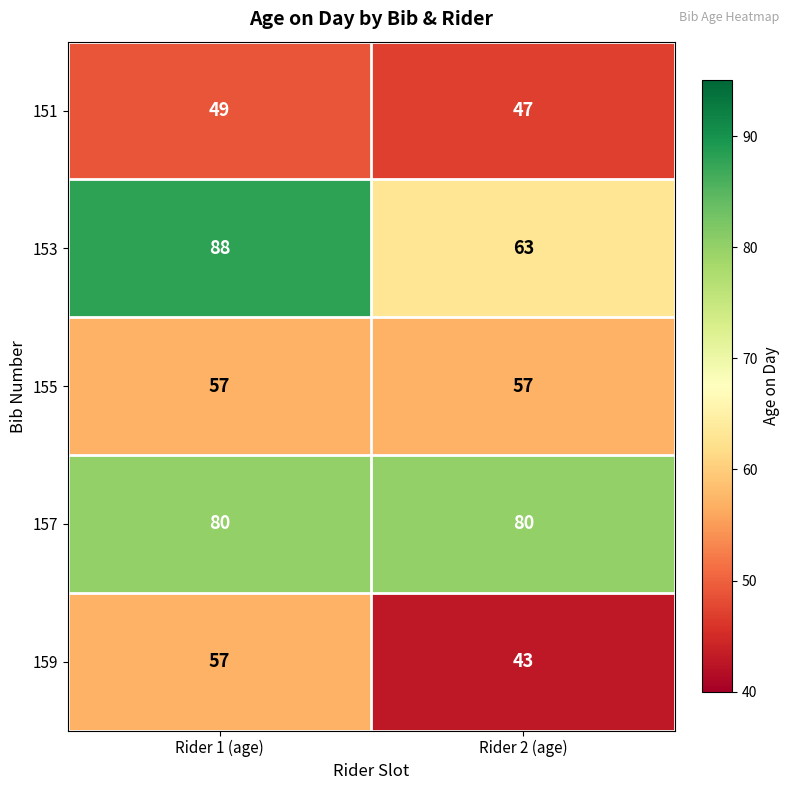

What is the total value across all series at Rider 2 (age)?

290